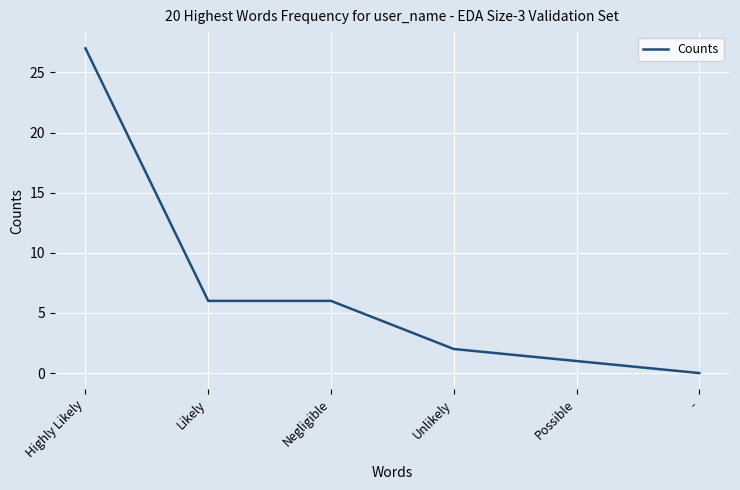

How many distinct data groups are displayed?

1